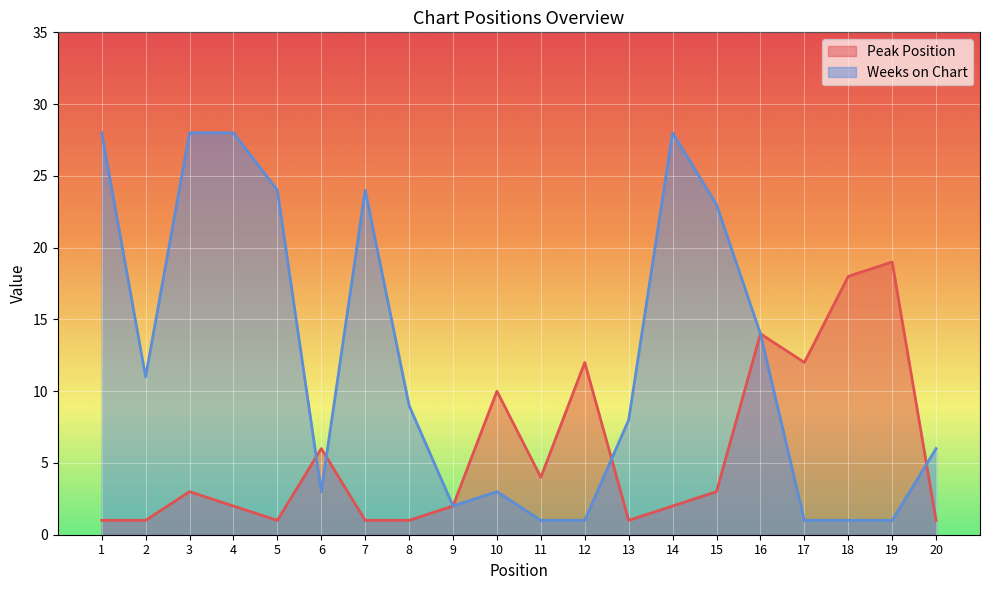

Reading right to left, list all the values displayed in this chart.

Peak Position: 20=1	19=19	18=18	17=12	16=14	15=3	14=2	13=1	12=12	11=4	10=10	9=2	8=1	7=1	6=6	5=1	4=2	3=3	2=1	1=1
Weeks on Chart: 20=6	19=1	18=1	17=1	16=14	15=23	14=28	13=8	12=1	11=1	10=3	9=2	8=9	7=24	6=3	5=24	4=28	3=28	2=11	1=28